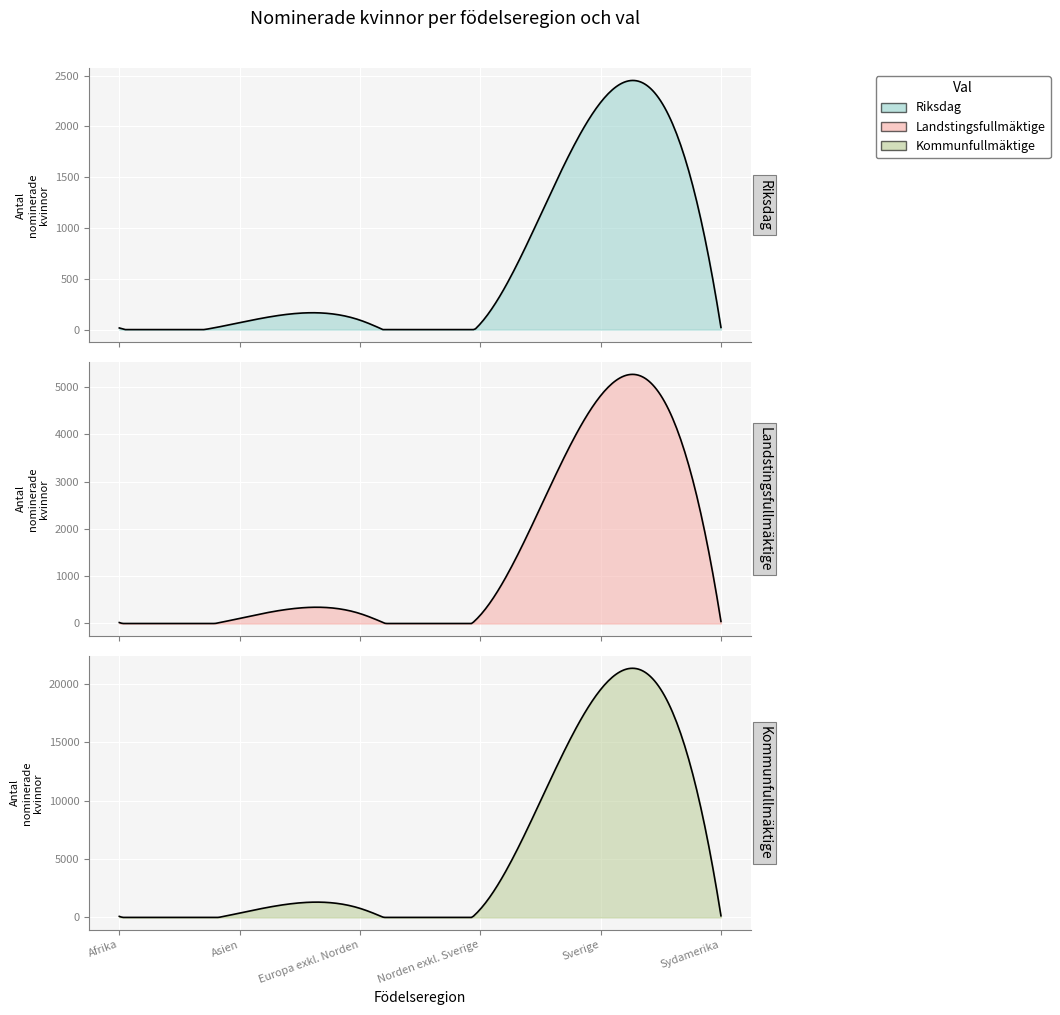

Where is the first local minimum for Riksdag?

Norden exkl. Sverige